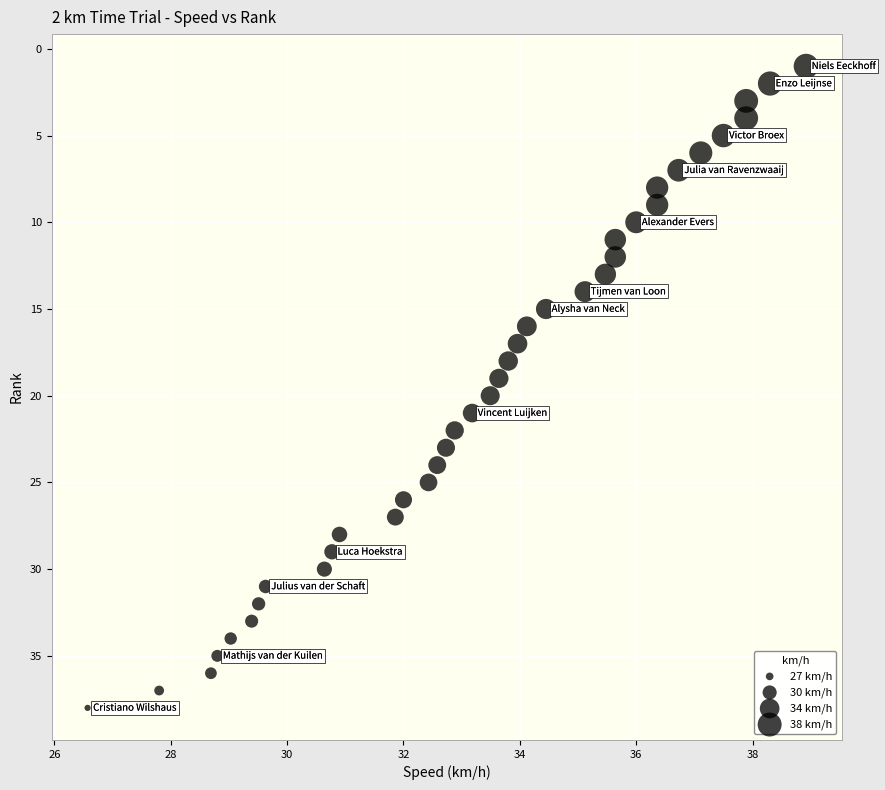

What is the range of Y values (max minus min)?

37